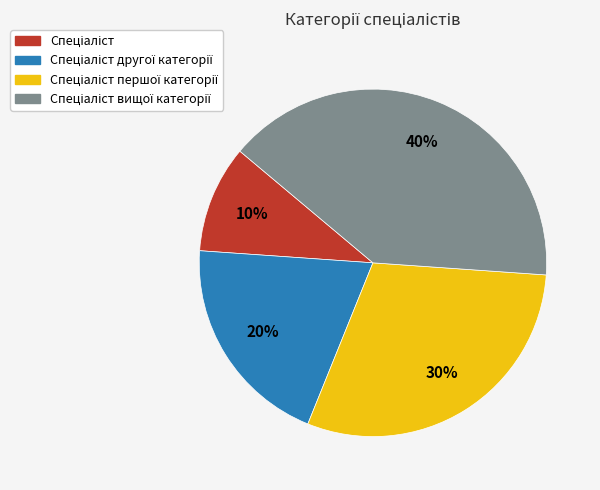

Does any single category account for the majority?

No